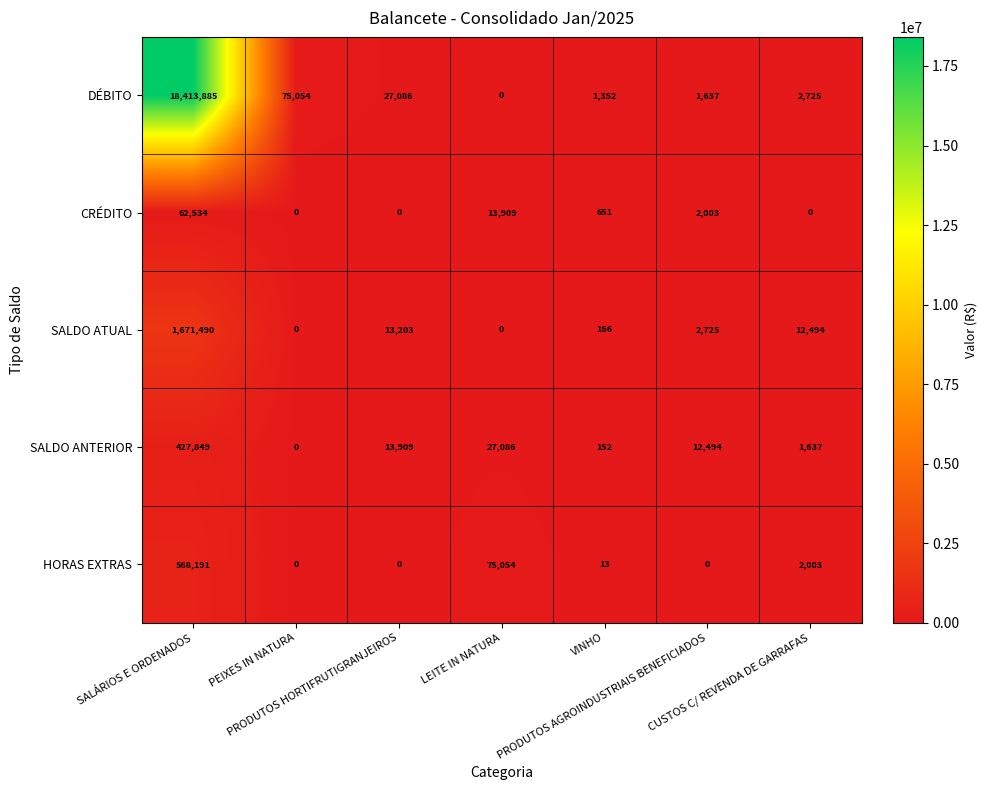

Which series changed the most between LEITE IN NATURA and CUSTOS C/ REVENDA DE GARRAFAS?

HORAS EXTRAS